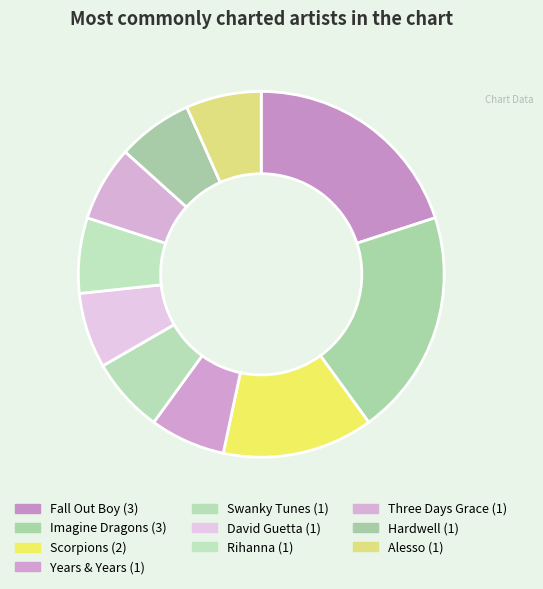

How many segments does this pie chart have?

10